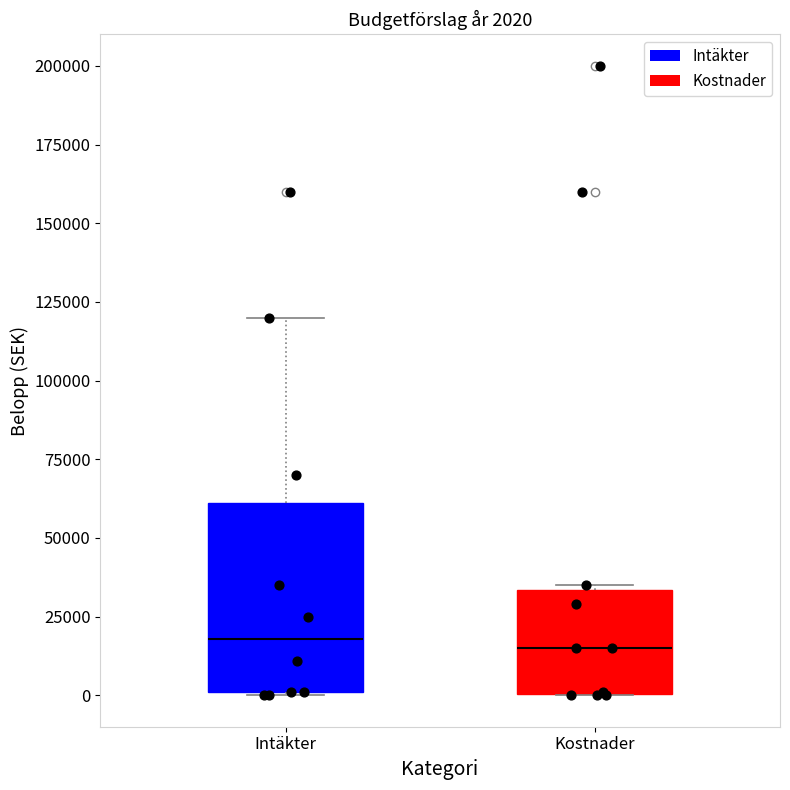

Which box is the tallest, from its lower edge to its upper edge?

Intäkter